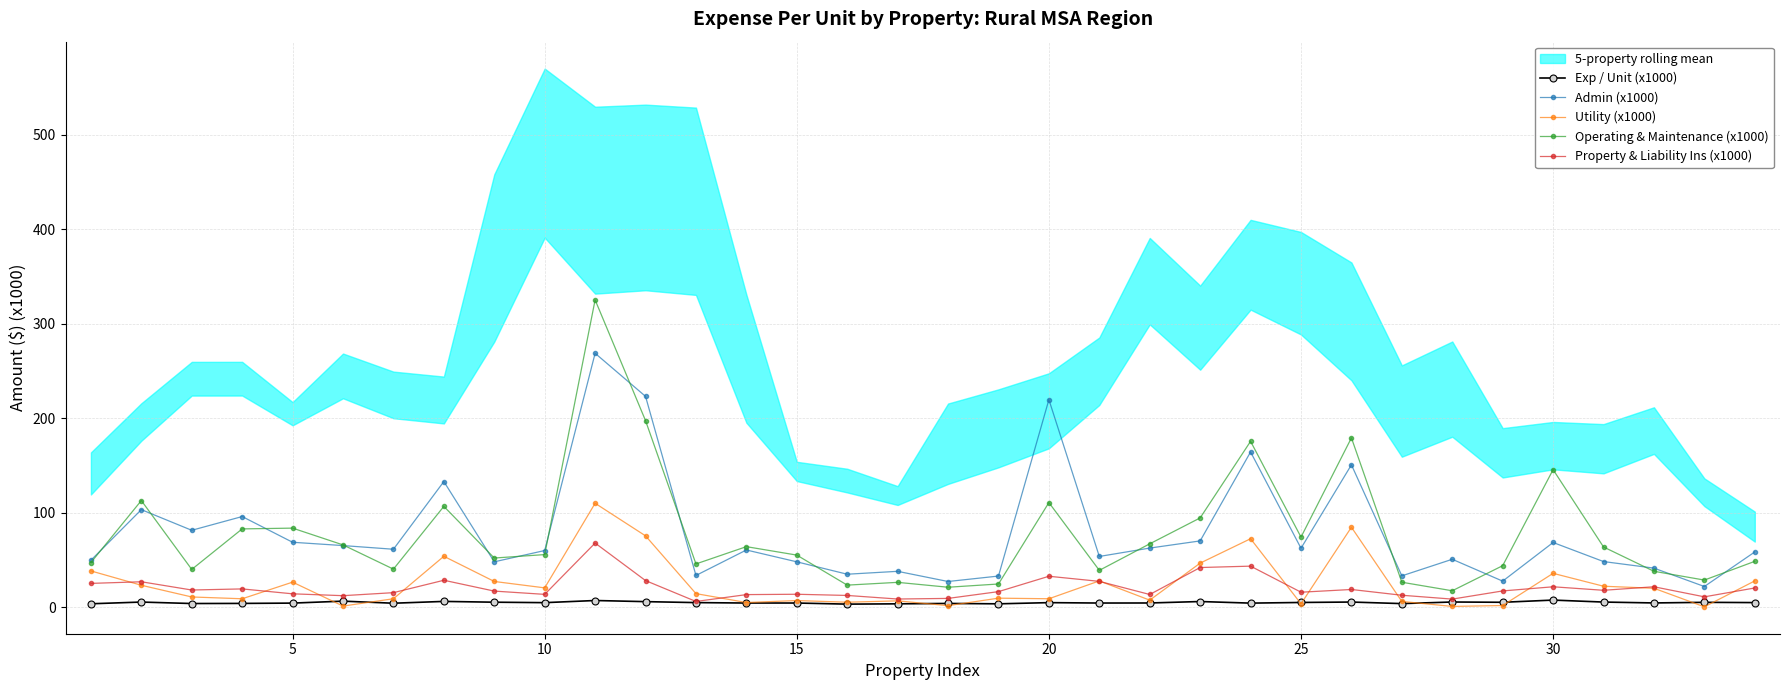

True or false: Admin (x1000) and Exp / Unit (x1000) intersect in this chart.

False